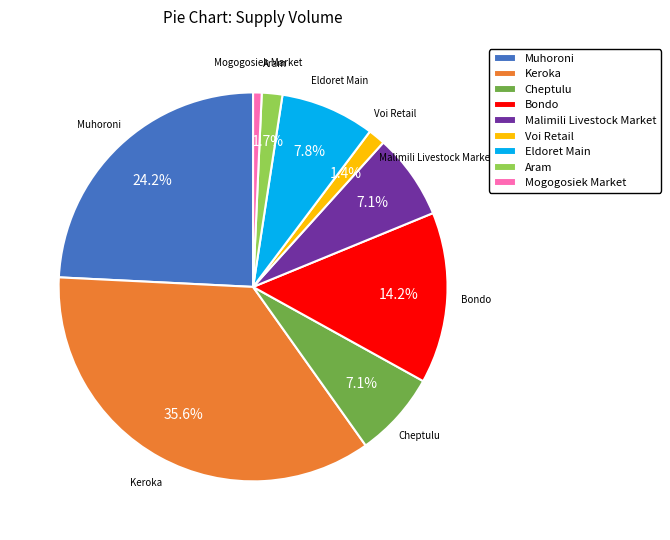

How many slices are in this pie chart?

9